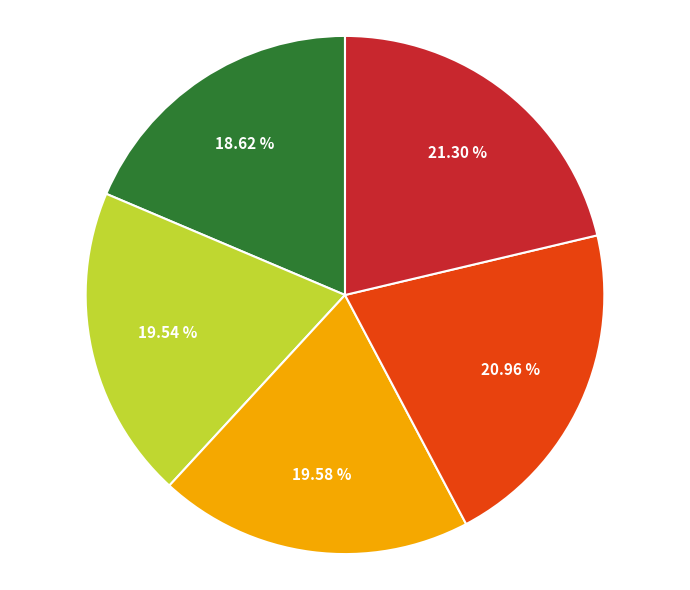

Count the number of slices in the pie.

5